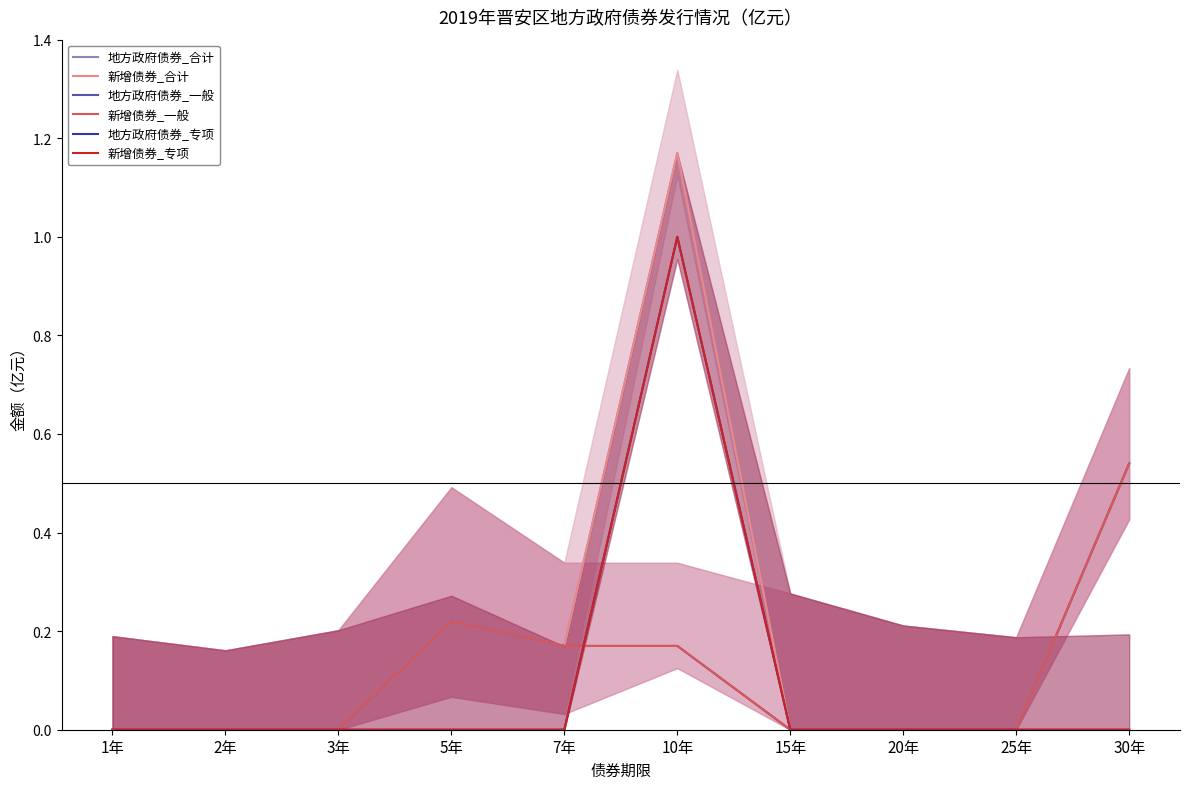

What is the sum of the 新增债券_一般 values at 7年 and 30年?

0.7